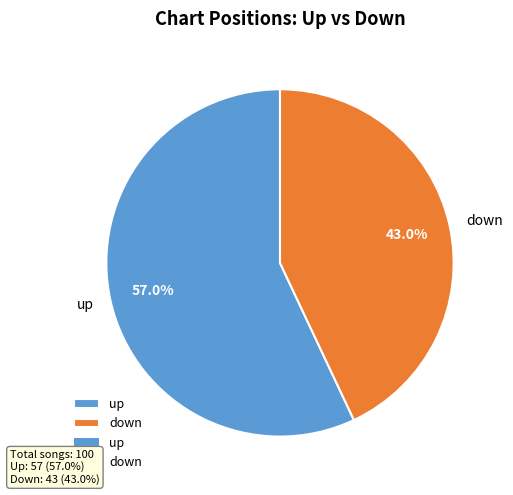

What is the ratio of the value at down to the value at up?

0.8